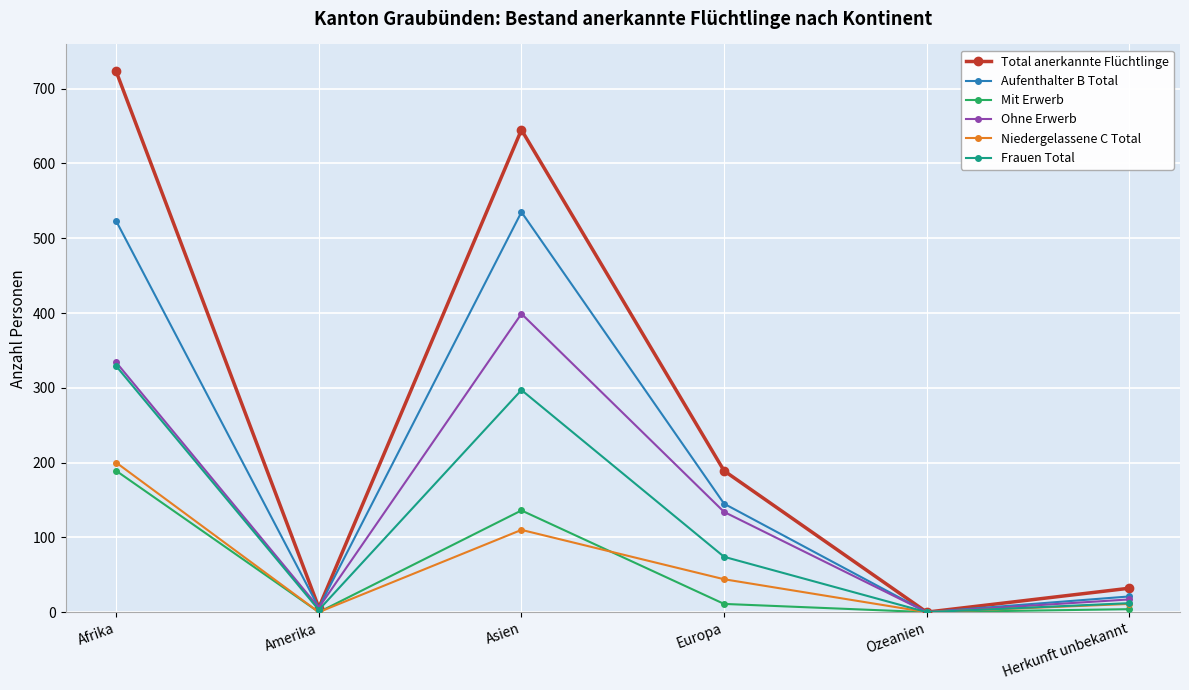

Where does the Aufenthalter B Total series first go above 145?

Afrika